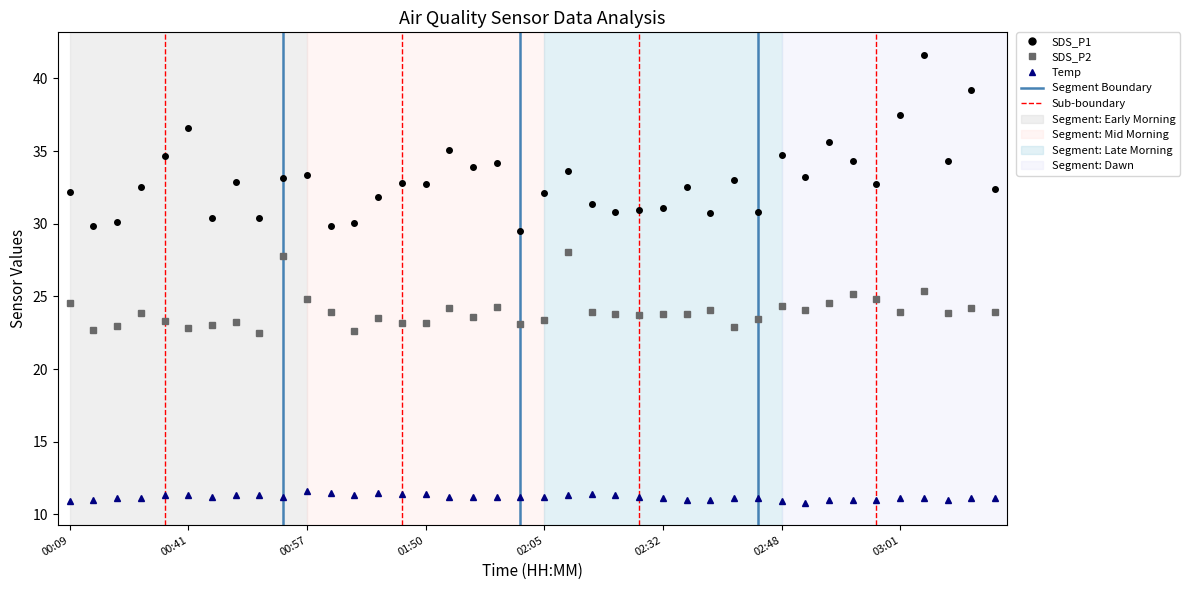

Which series has the largest range (max minus min)?

SDS_P1